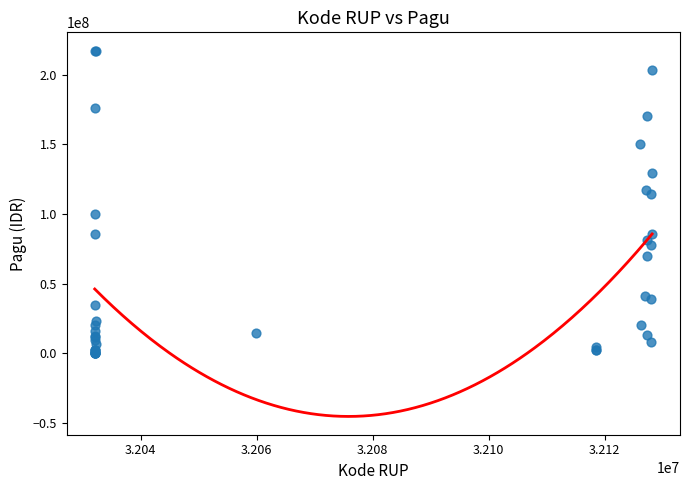

What Y value in the scatter plot is closest to 108830000?

114296000